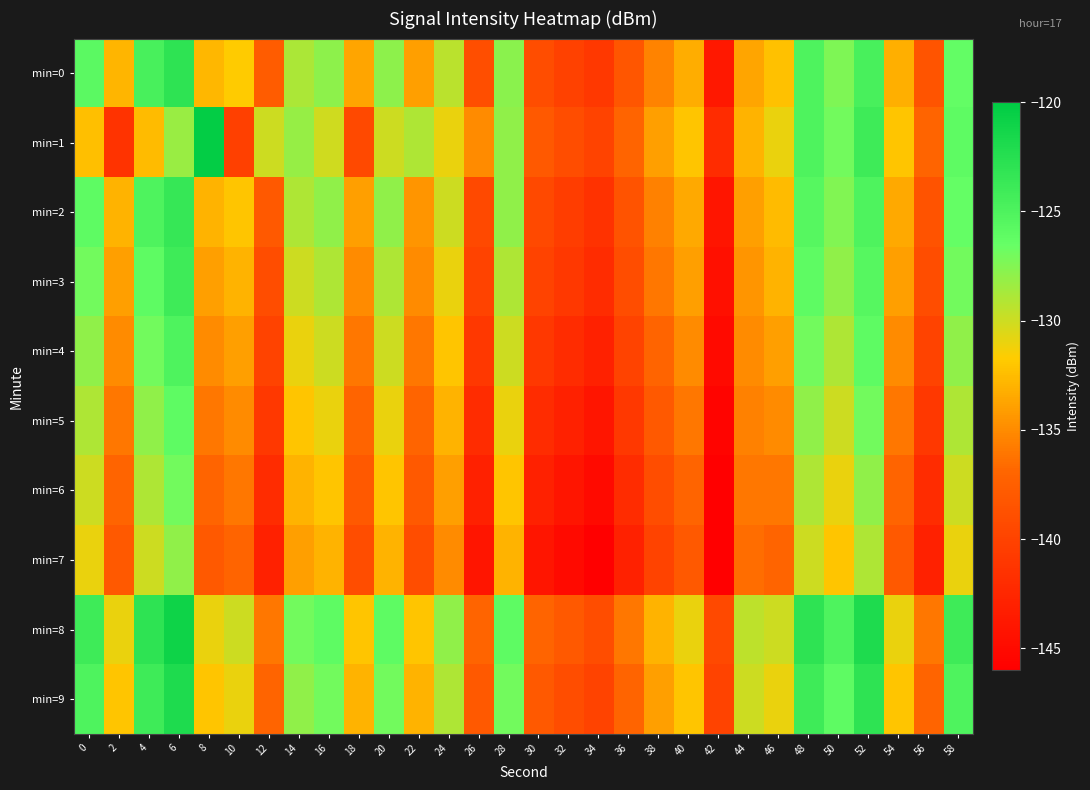

What is the greatest value displayed?

-120.2